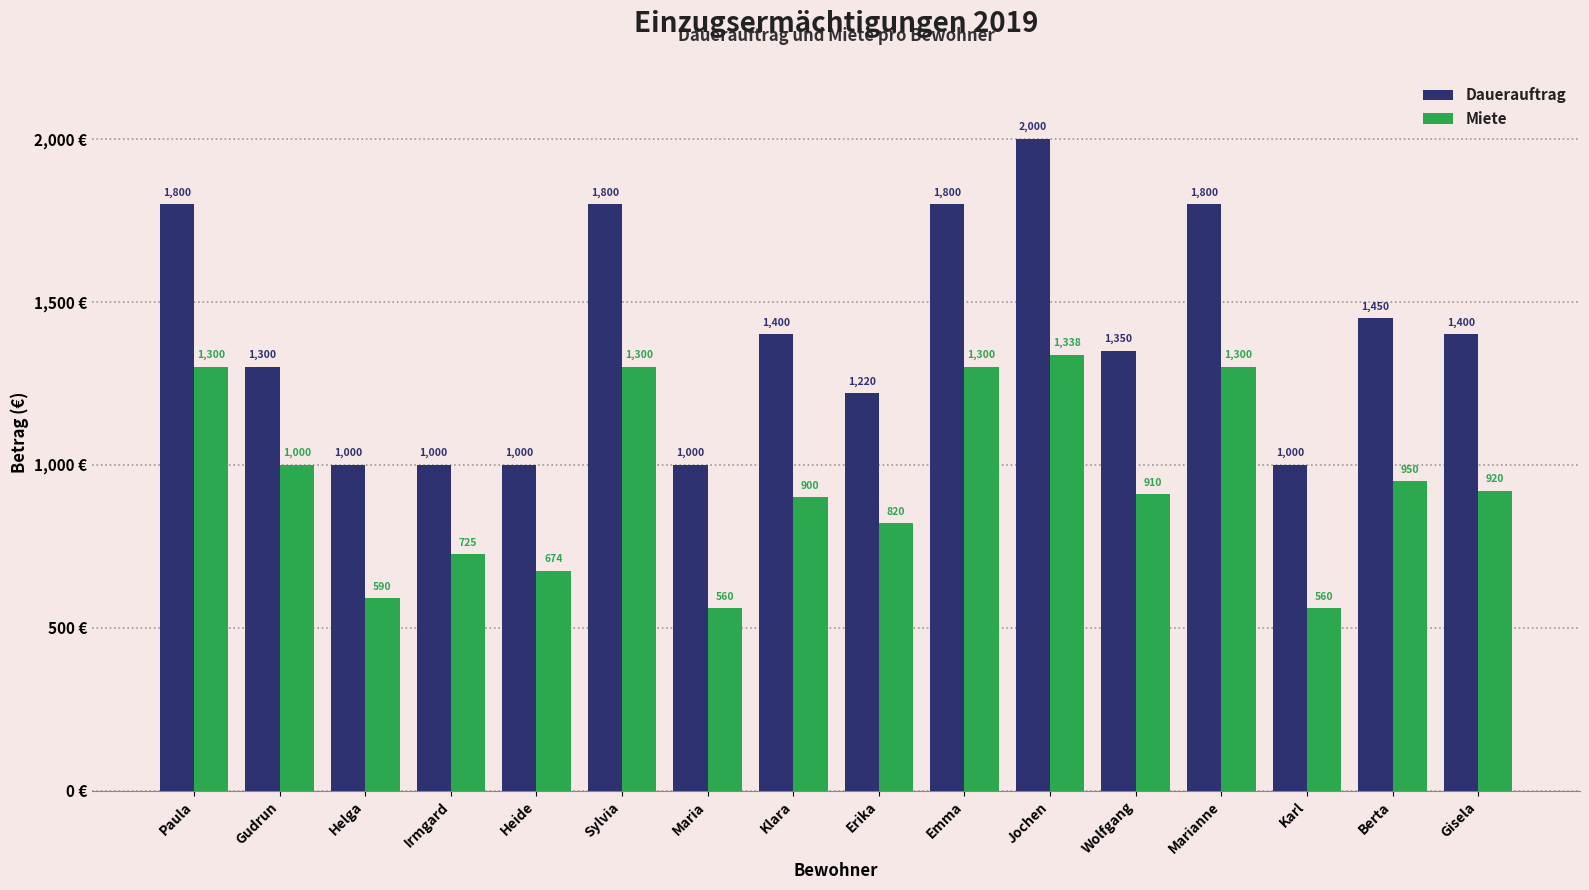

Which series has the largest total across all categories?

Dauerauftrag